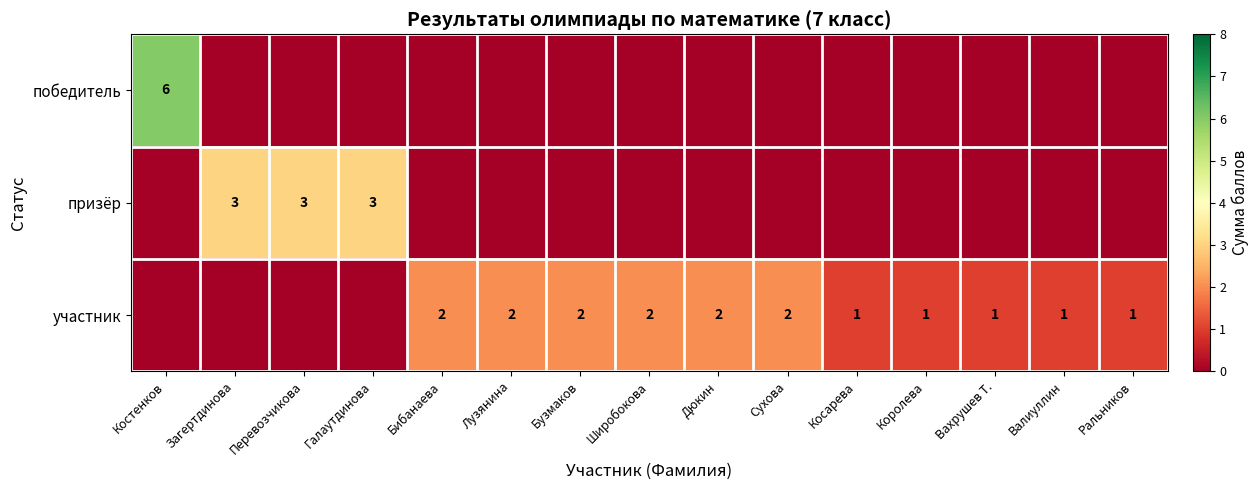

Is it true that участник equals 2 at Косарева?

False